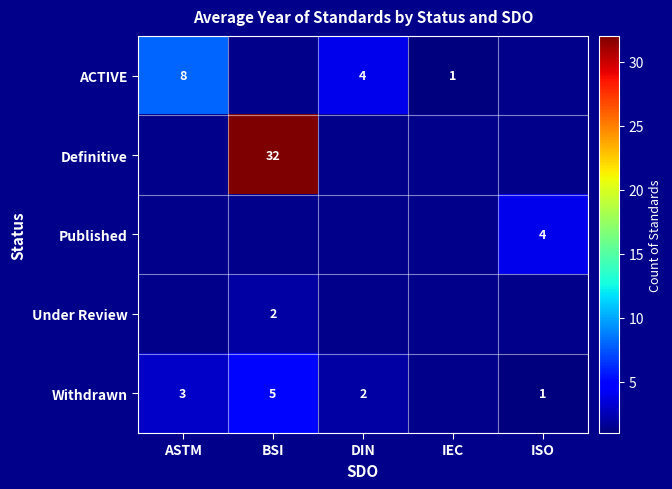

Which category has the highest value across all series?

BSI